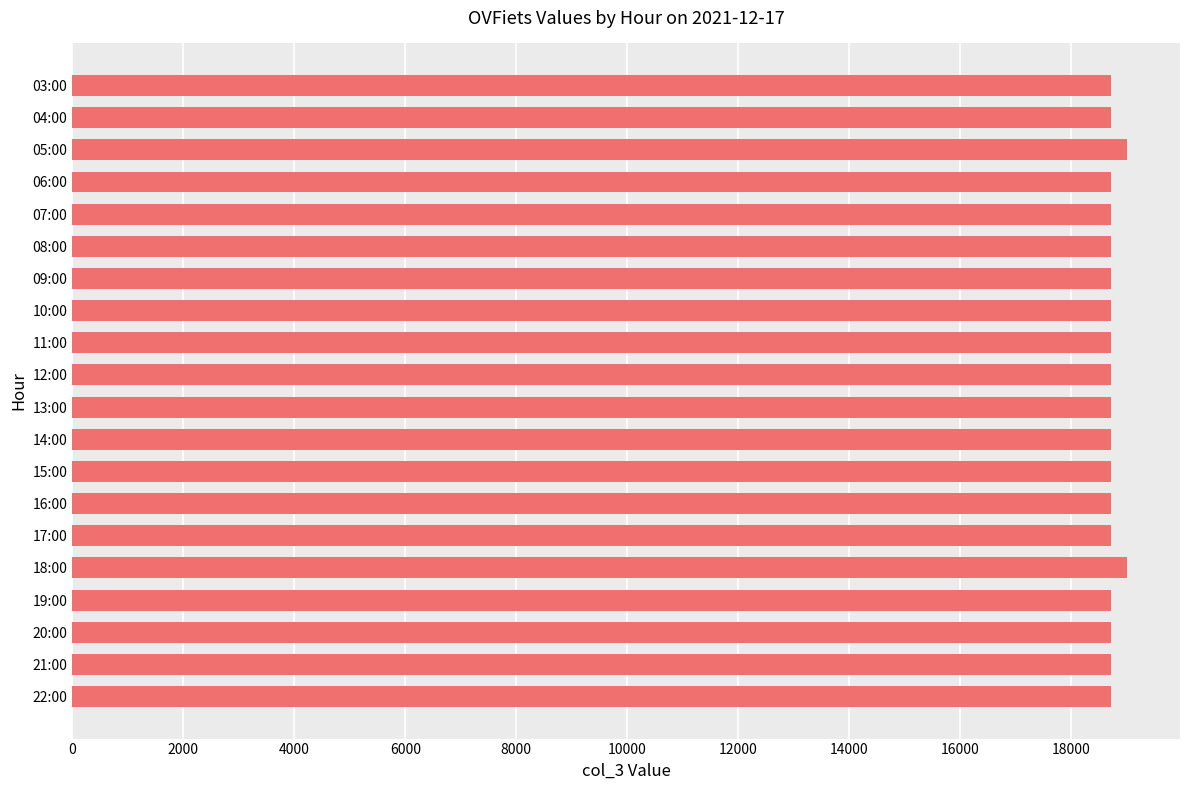

Is it true that the value at 22:00 is 10191?

False